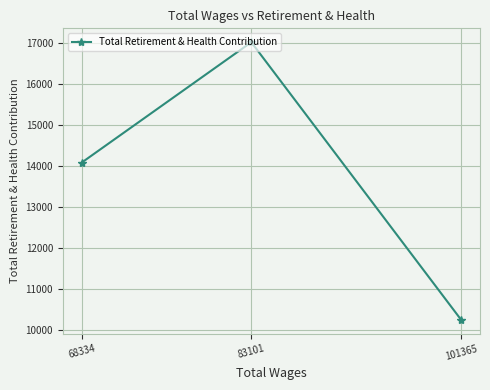

What is the value of the 3rd point from the left?

10241